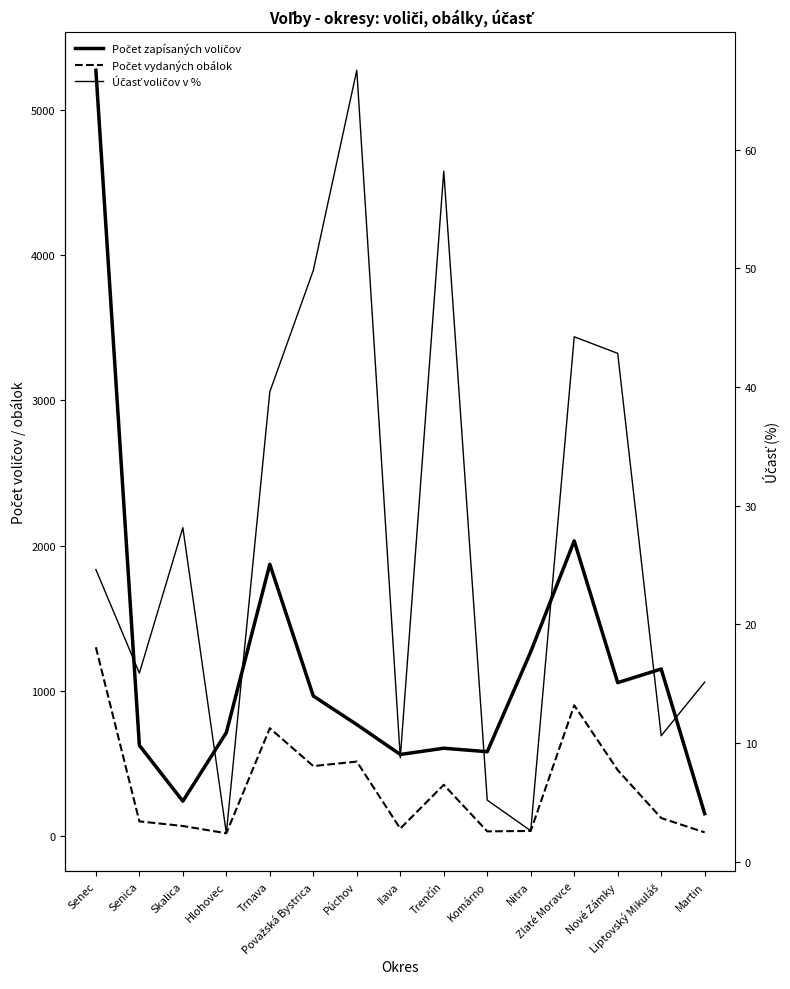

True or false: Počet zapísaných voličov and Počet vydaných obálok cross at least once.

False